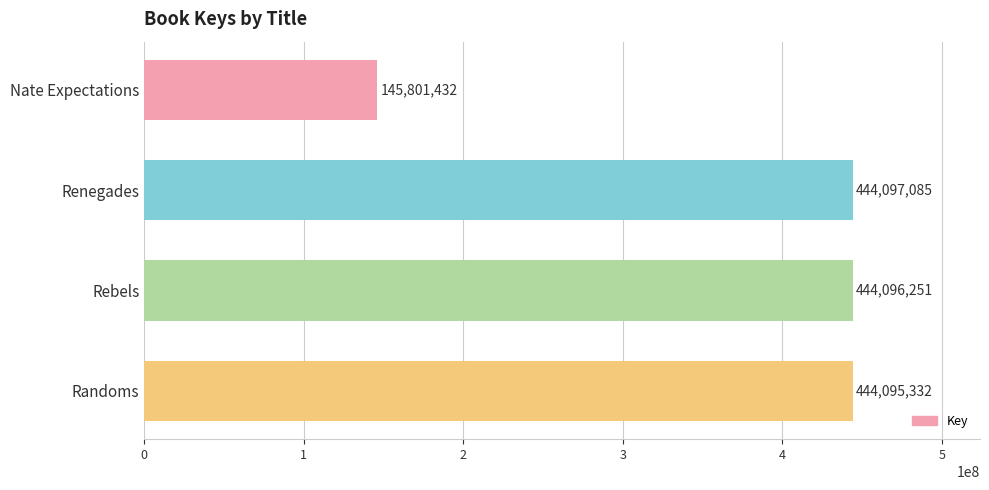

How many bars are there in total?

4